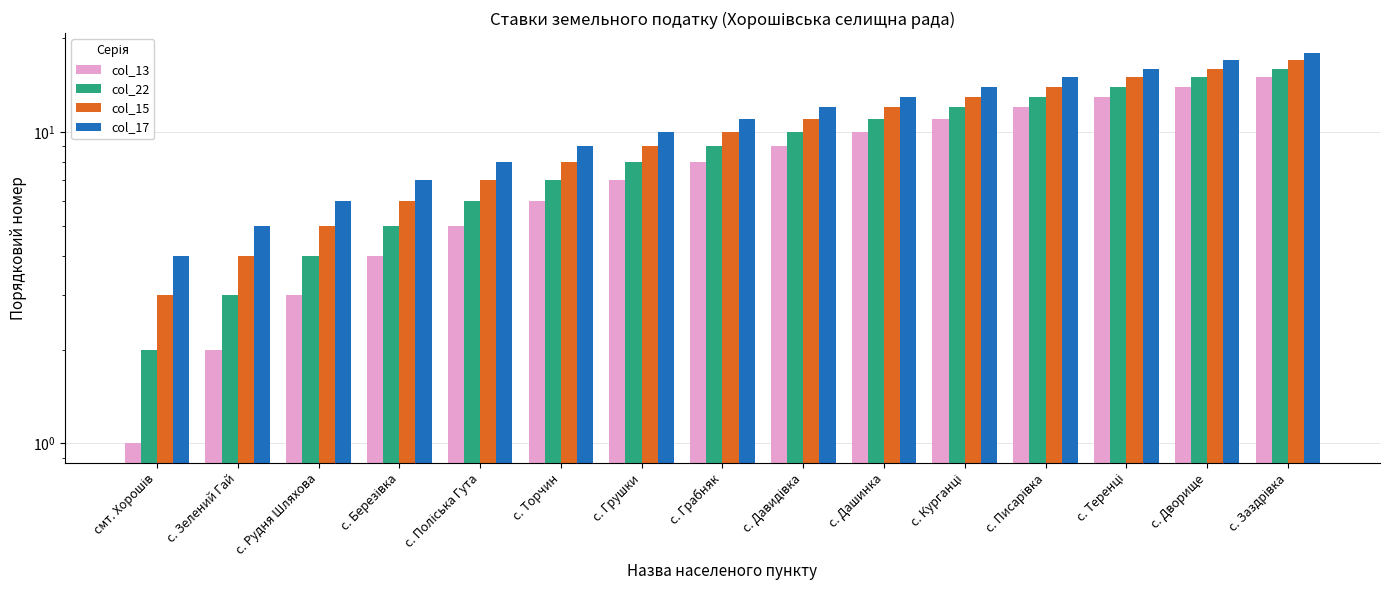

How many values in the col_17 series are below 11?

7